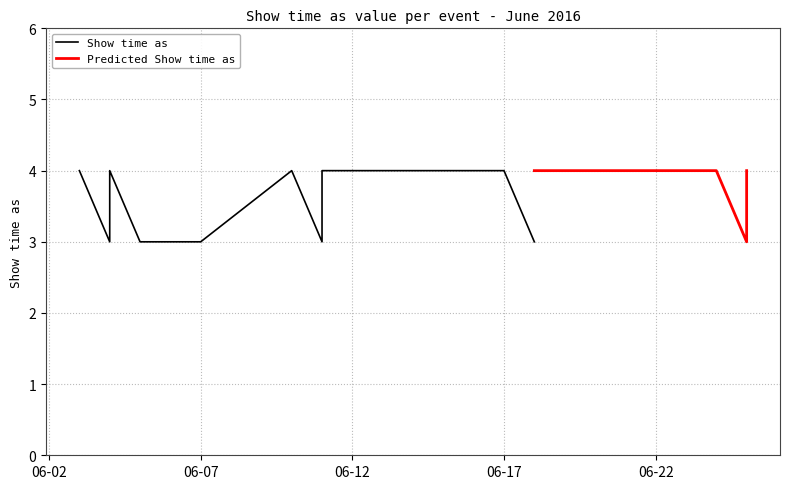

What is the label of the 8th point from the left?

11/6/2016